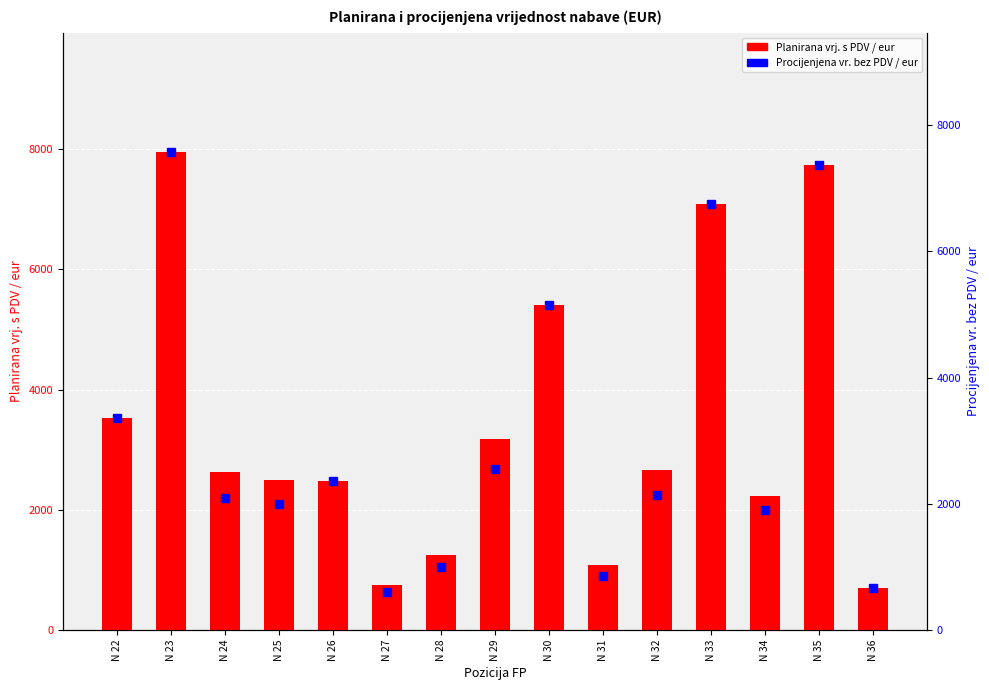

Where does the Planirana vrj. s PDV / eur series first go above 2625?

N 22